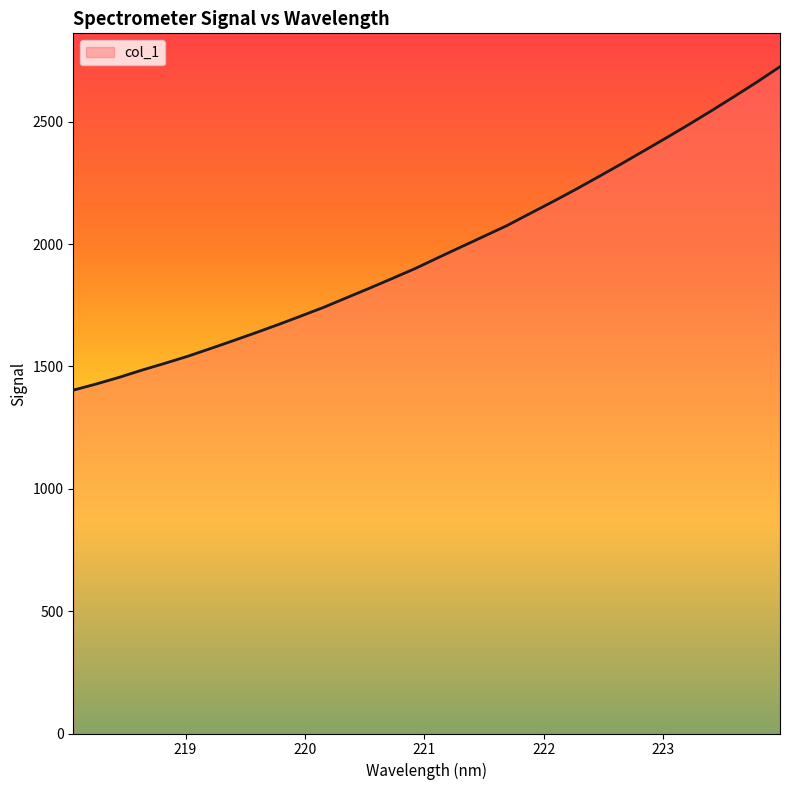

What is the greatest value displayed?

2725.3